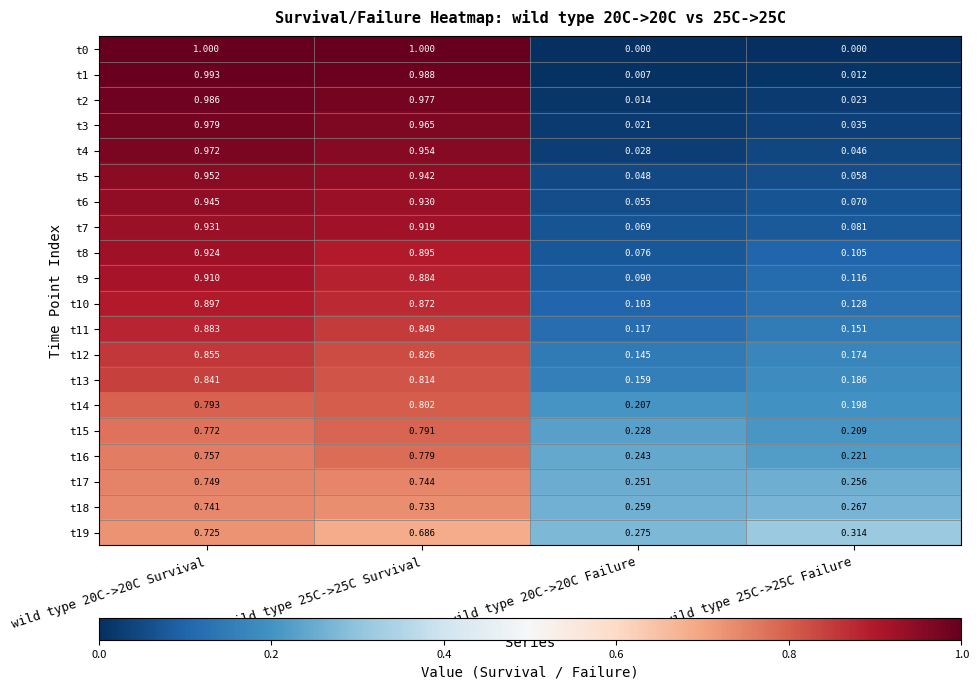

How many distinct data groups are displayed?

20